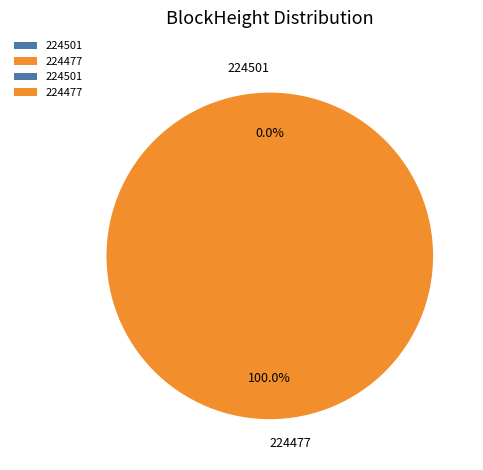

Between 224501 and 224477, which is larger?

224477